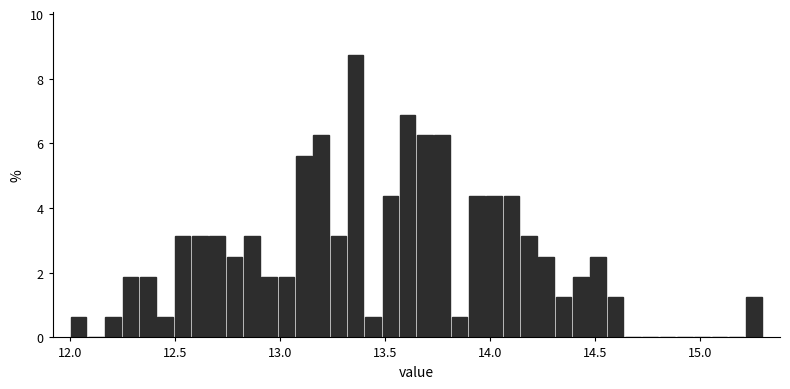

Around what value on the x-axis is the tallest bar? Give the approximate position of its centre, as read against the axis.

13.35